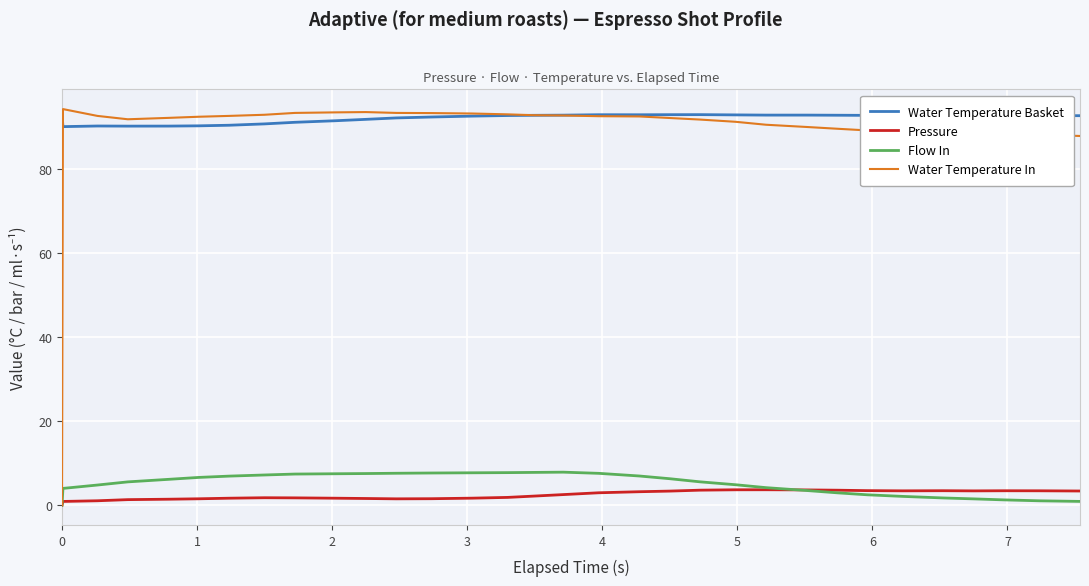

True or false: Pressure and Water Temperature Basket cross at least once.

False